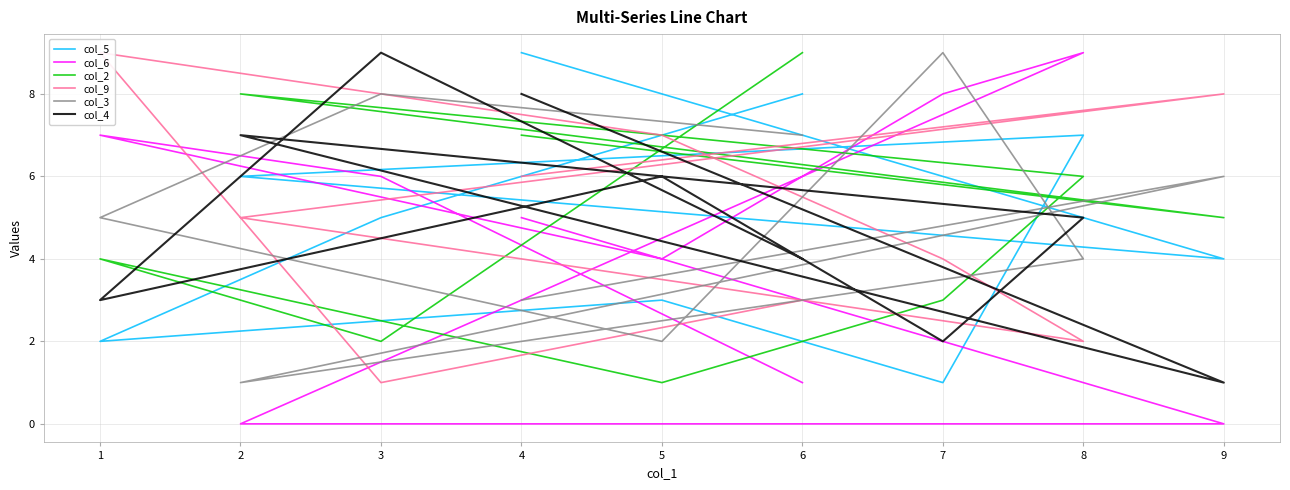

List the series in order of their peak value, lowest first.

col_5, col_6, col_2, col_9, col_3, col_4